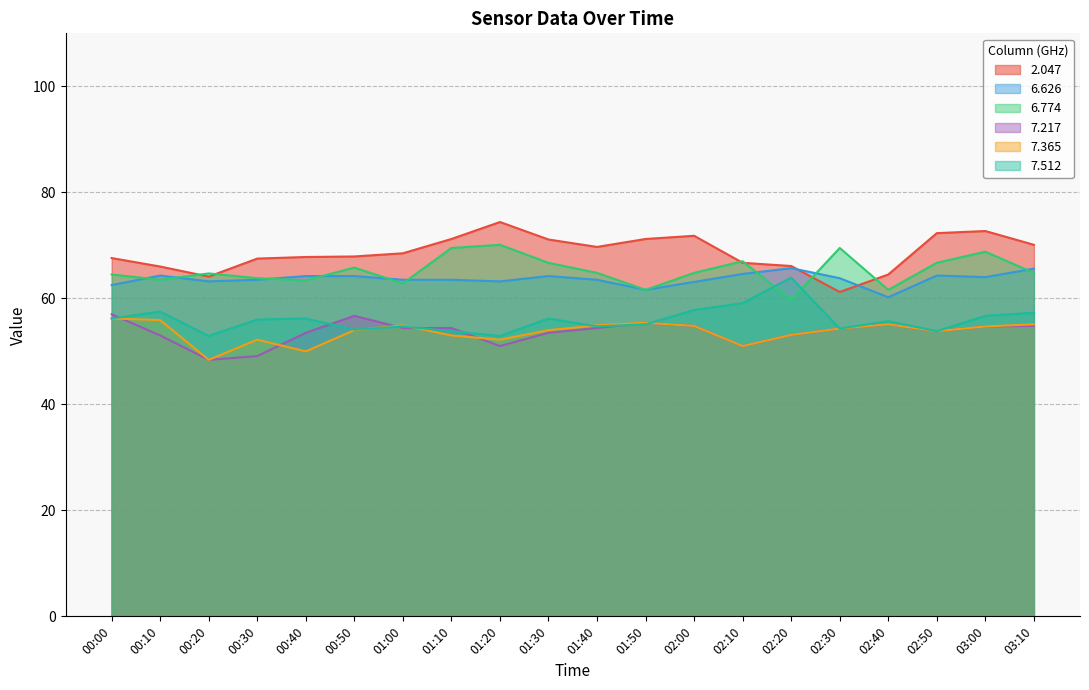

How many intersections are there between 6.626 and 6.774?

9